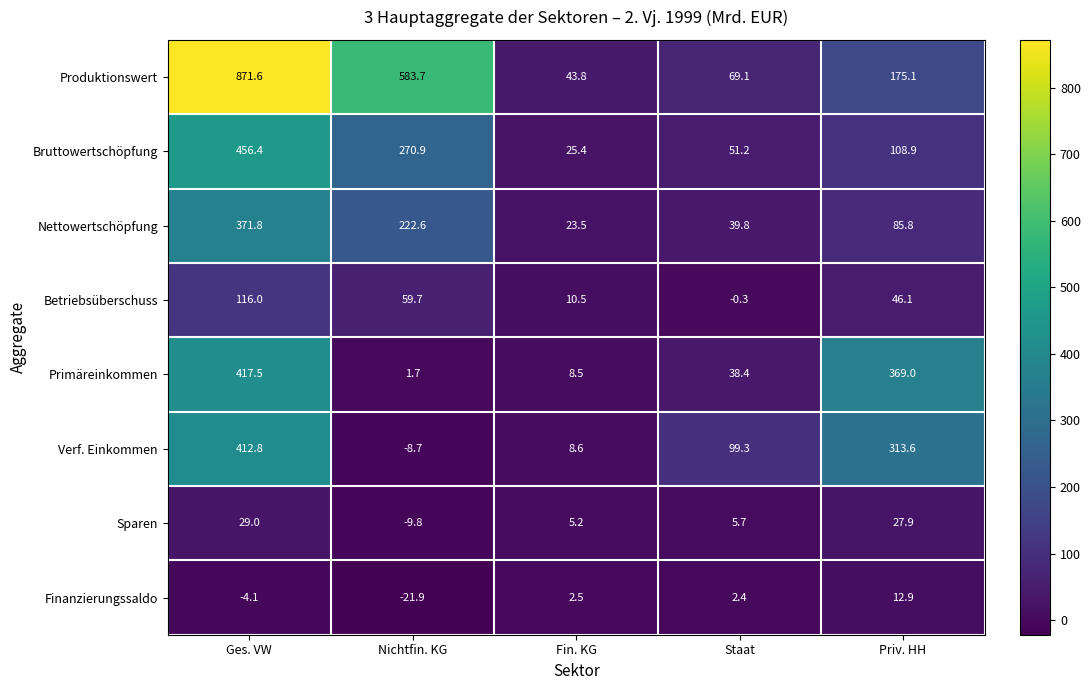

Which series has the largest total across all categories?

Produktionswert